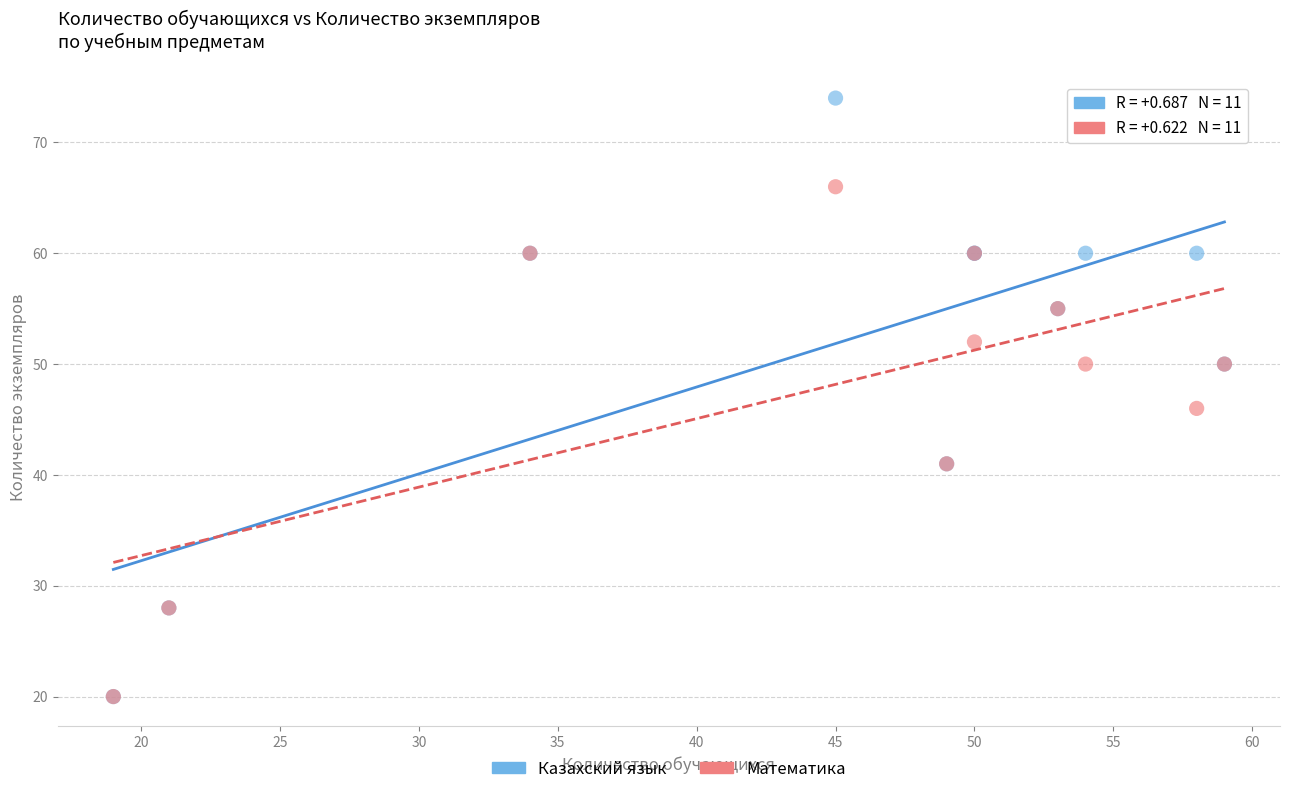

Across all series, what Y value is closest to 47?

46